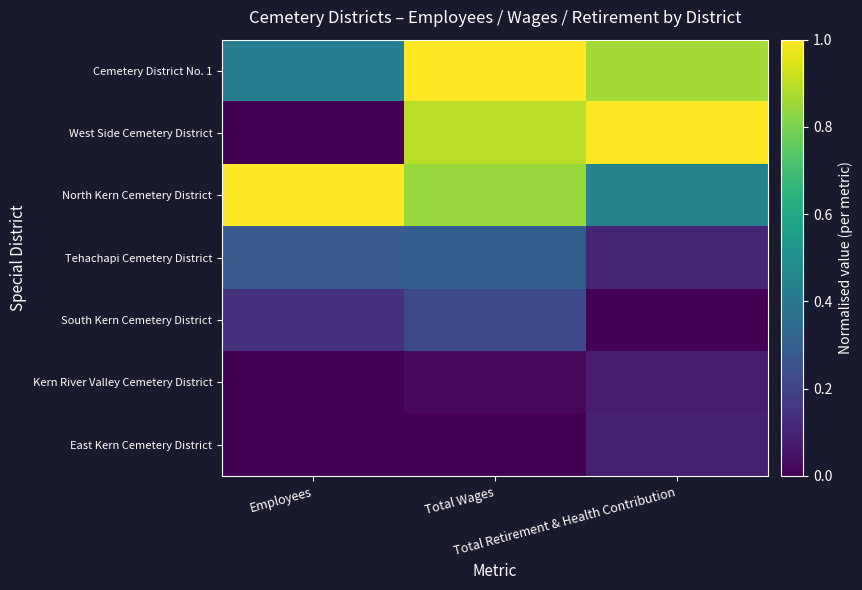

What is the maximum value shown in the chart?

1.0